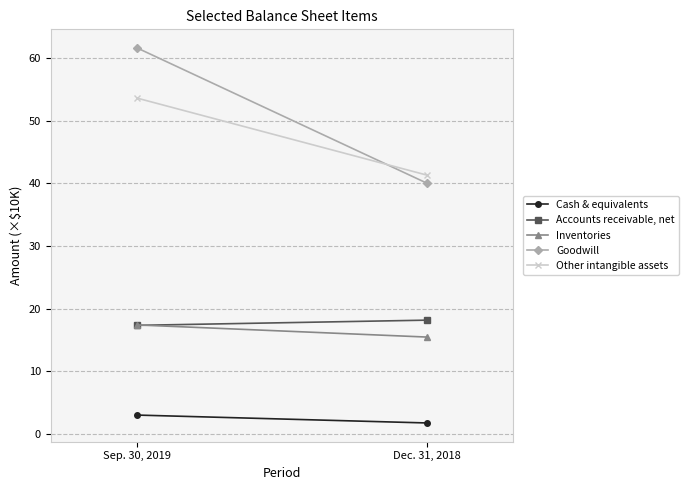

True or false: Cash & equivalents has a value of 1.0 at Dec. 31, 2018.

False